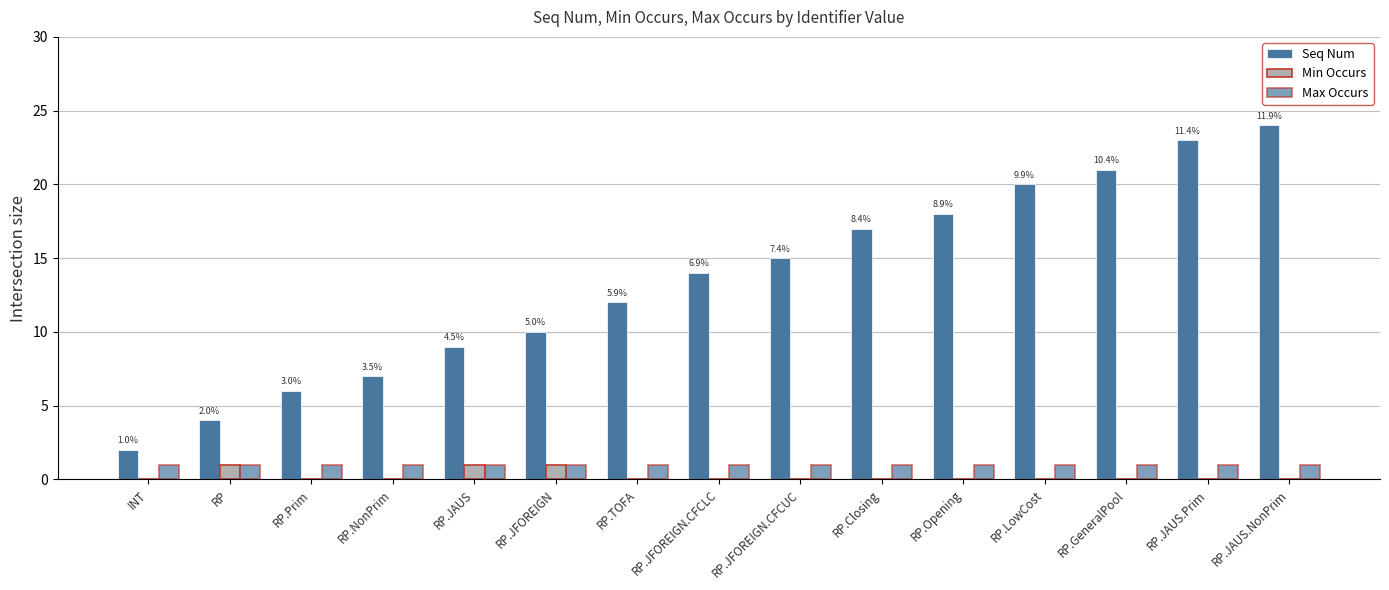

Are the bars horizontal?

No